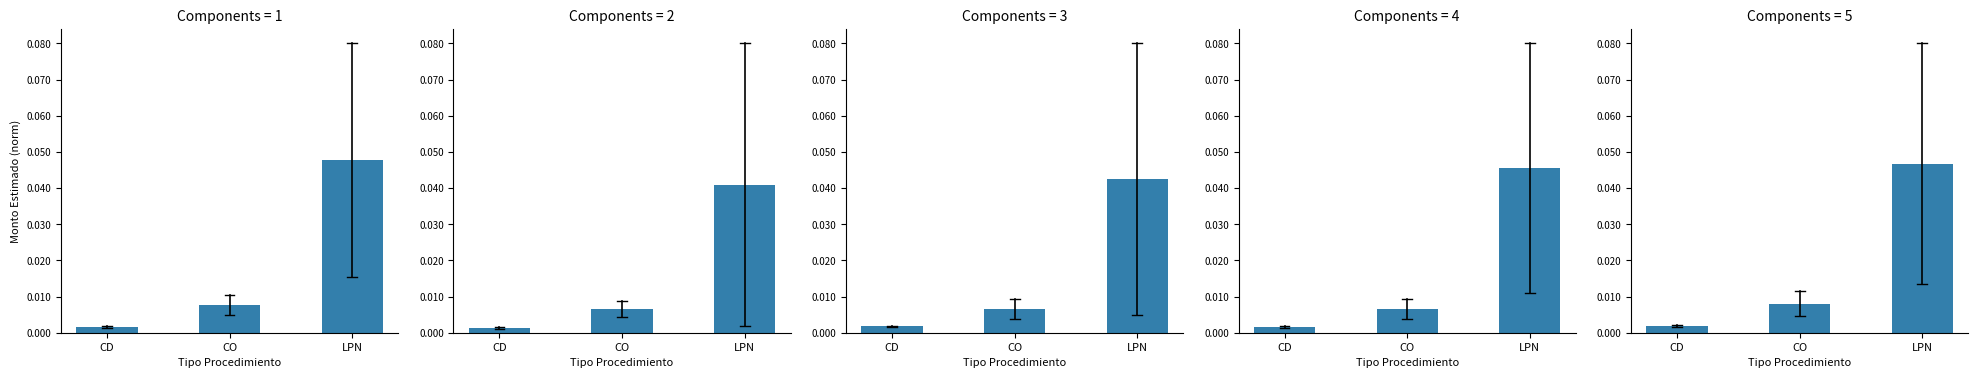

Where is the data nearest to the value 0?

CD